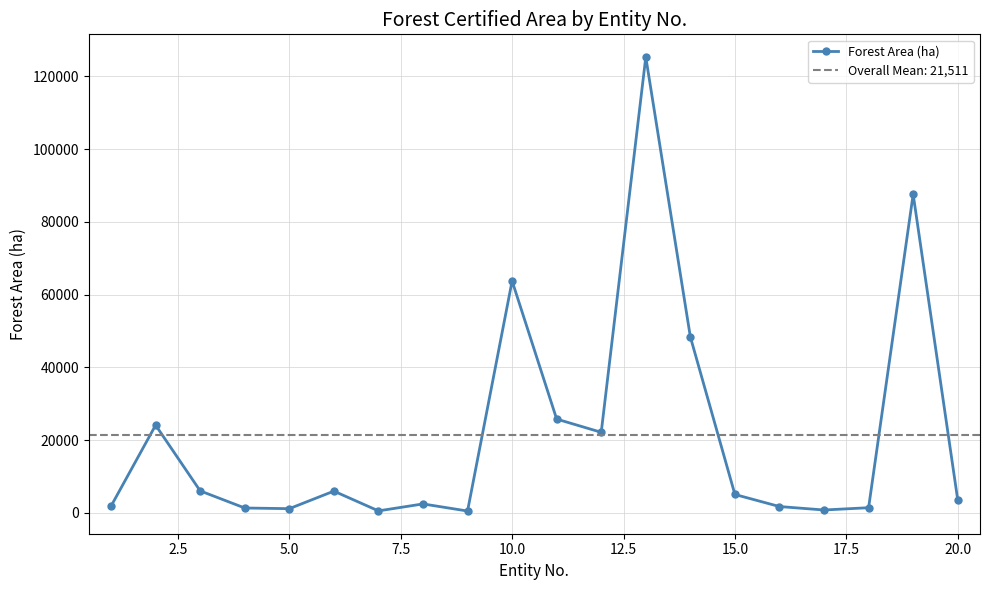

How many interior local valleys (lower than both neighbors) does the data have?

5